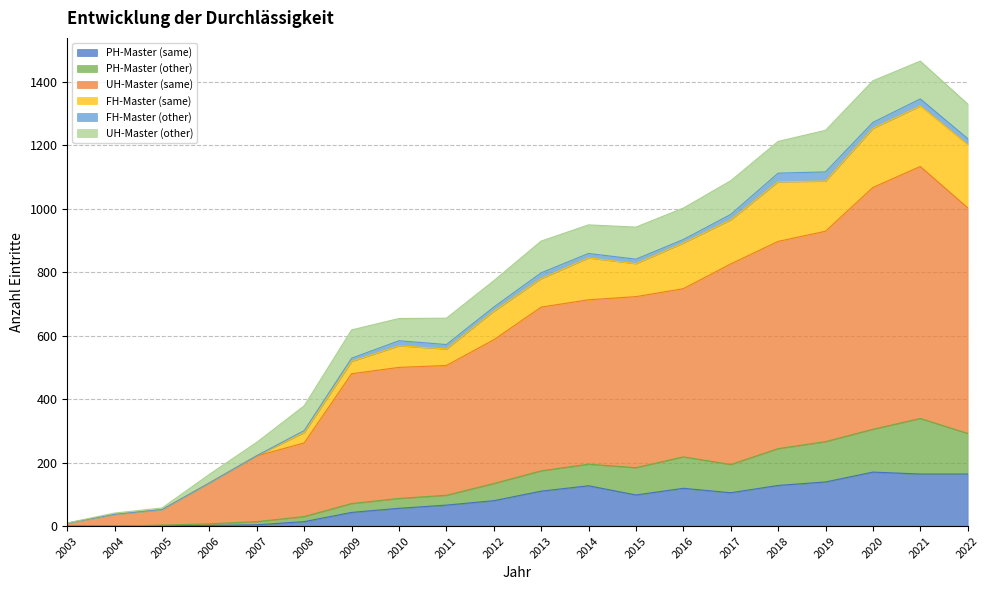

True or false: PH-Master (same) has a value of 63 at 2016.

False